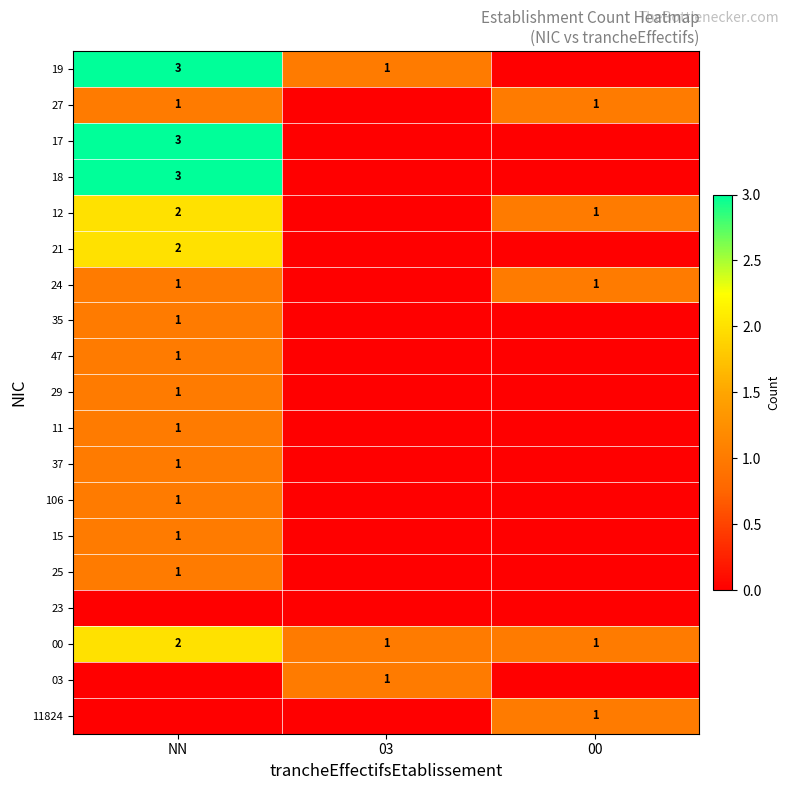

How many distinct data groups are displayed?

19